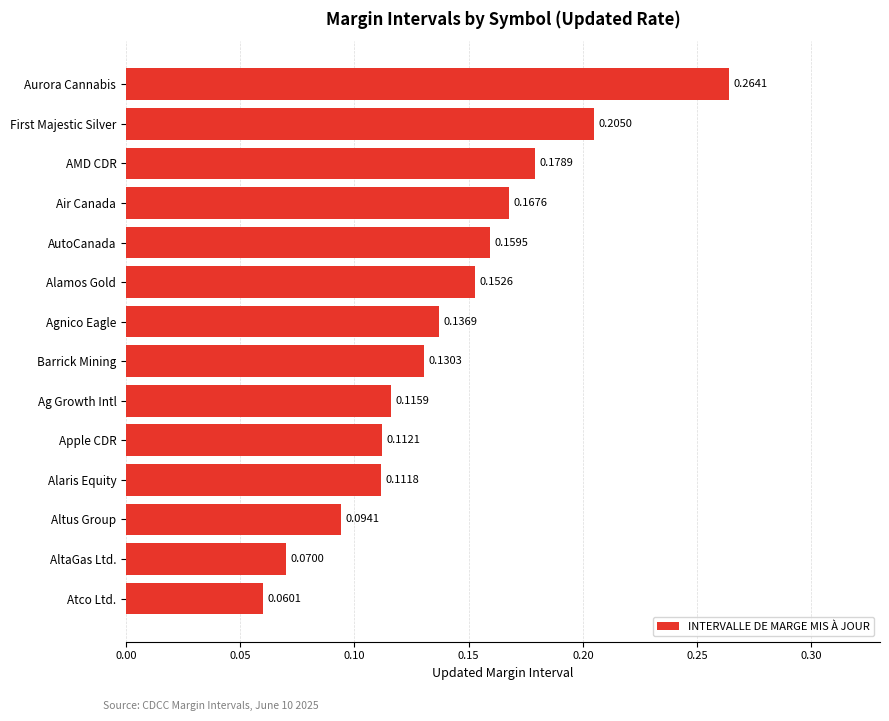

List the labels in order of value, smallest first.

Atco Ltd., AltaGas Ltd., Altus Group, Alaris Equity, Apple CDR, Ag Growth Intl, Barrick Mining, Agnico Eagle, Alamos Gold, AutoCanada, Air Canada, AMD CDR, First Majestic Silver, Aurora Cannabis